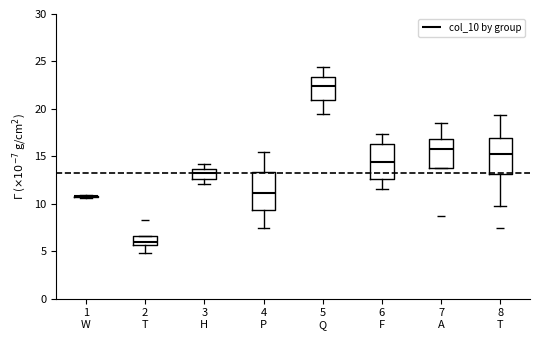

Reading left to right, transcribe this box plot: for each box, give where its median line is, the range the box spans, and where its two whiskers end, as read against the y-axis. The values are not printed on the chart, so give them approximately, as read against the axis.

1 W: box collapsed to a line at 11.0, whiskers 10.5 to 11.0
2 T: median 6.0, box 5.5 to 6.5, whiskers 5.0 to 6.5
3 H: median 13.0, box 12.5 to 13.5, whiskers 12.0 to 14.0
4 P: median 11.0, box 9.5 to 13.5, whiskers 7.5 to 15.5
5 Q: median 22.5, box 21.0 to 23.5, whiskers 19.5 to 24.5
6 F: median 14.5, box 12.5 to 16.5, whiskers 11.5 to 17.5
7 A: median 16.0, box 13.5 to 17.0, whiskers 13.5 to 18.5
8 T: median 15.5, box 13.0 to 17.0, whiskers 10.0 to 19.5